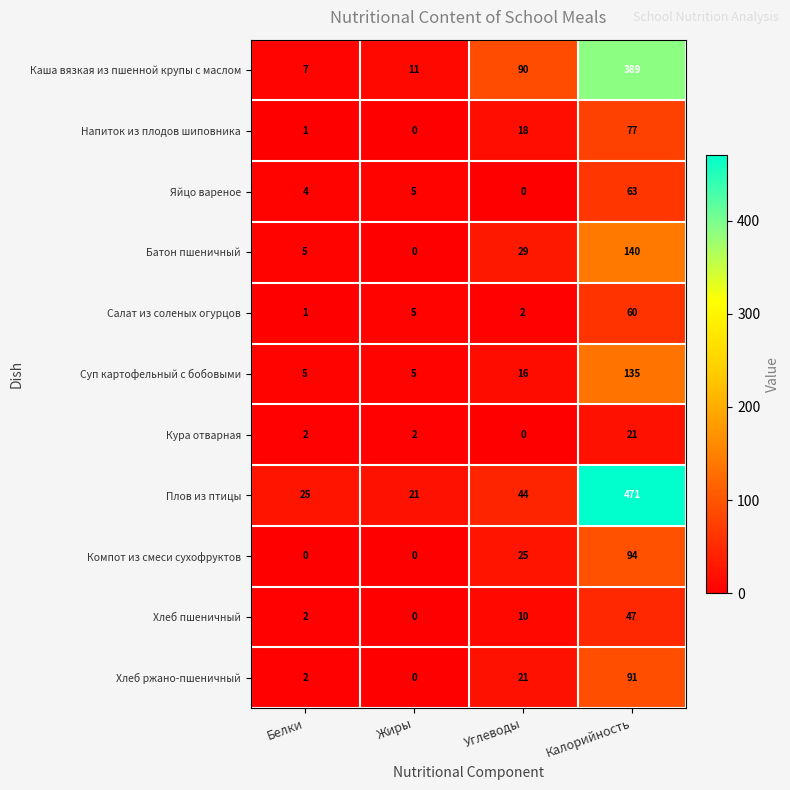

Is the value of Батон пшеничный at Белки greater than the value of Хлеб пшеничный at Белки?

Yes